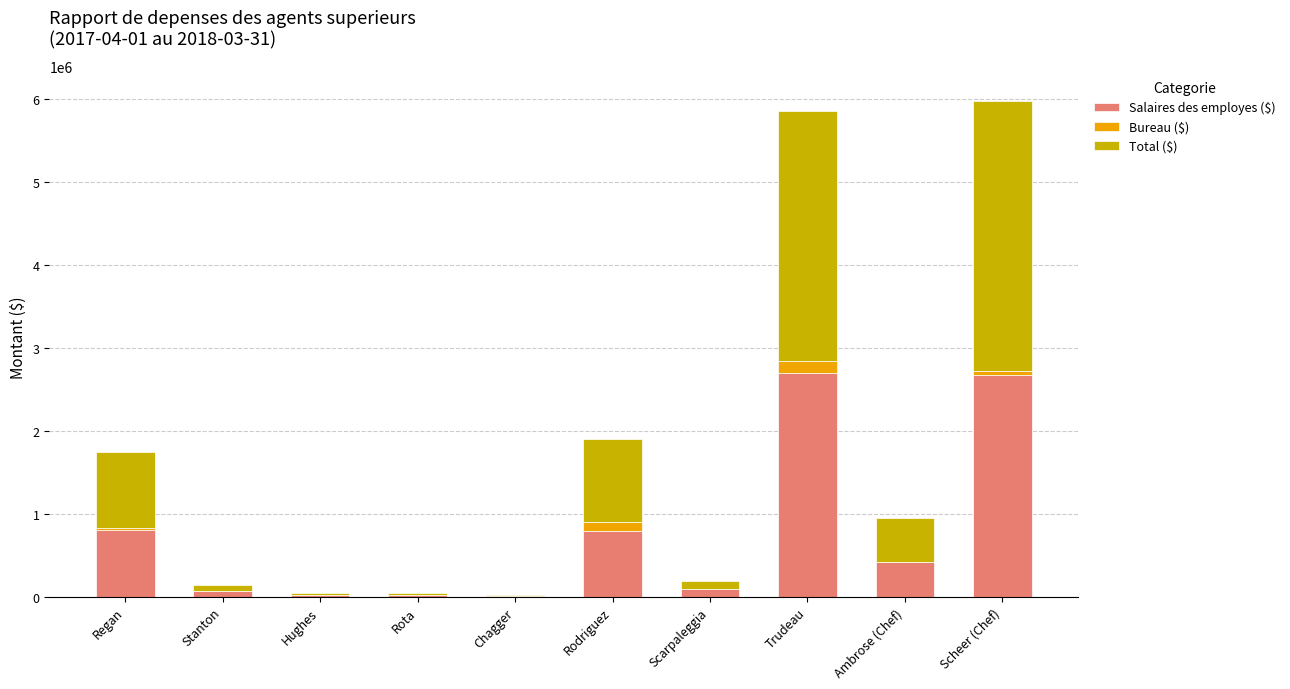

The Salaires des employes ($) series shows 4369524.5 at Trudeau. True or false?

False